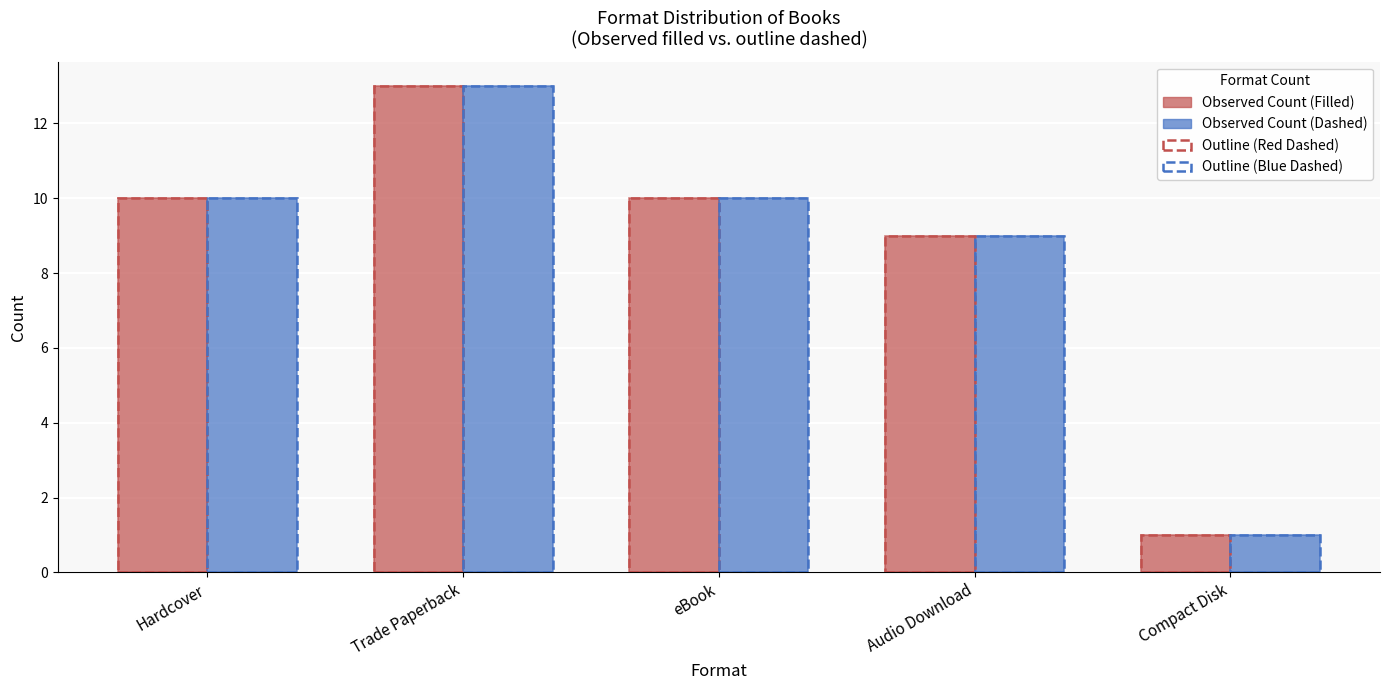

How many bars are there in total?

10